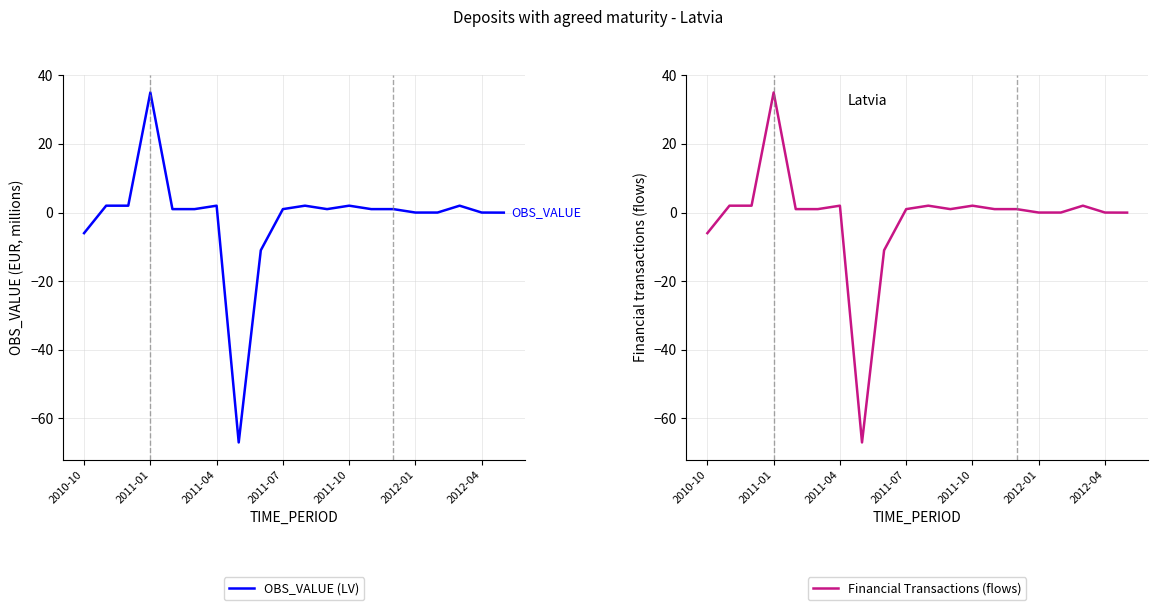

What is the difference between the maximum and minimum values in the Financial Transactions (flows) series?

102.0